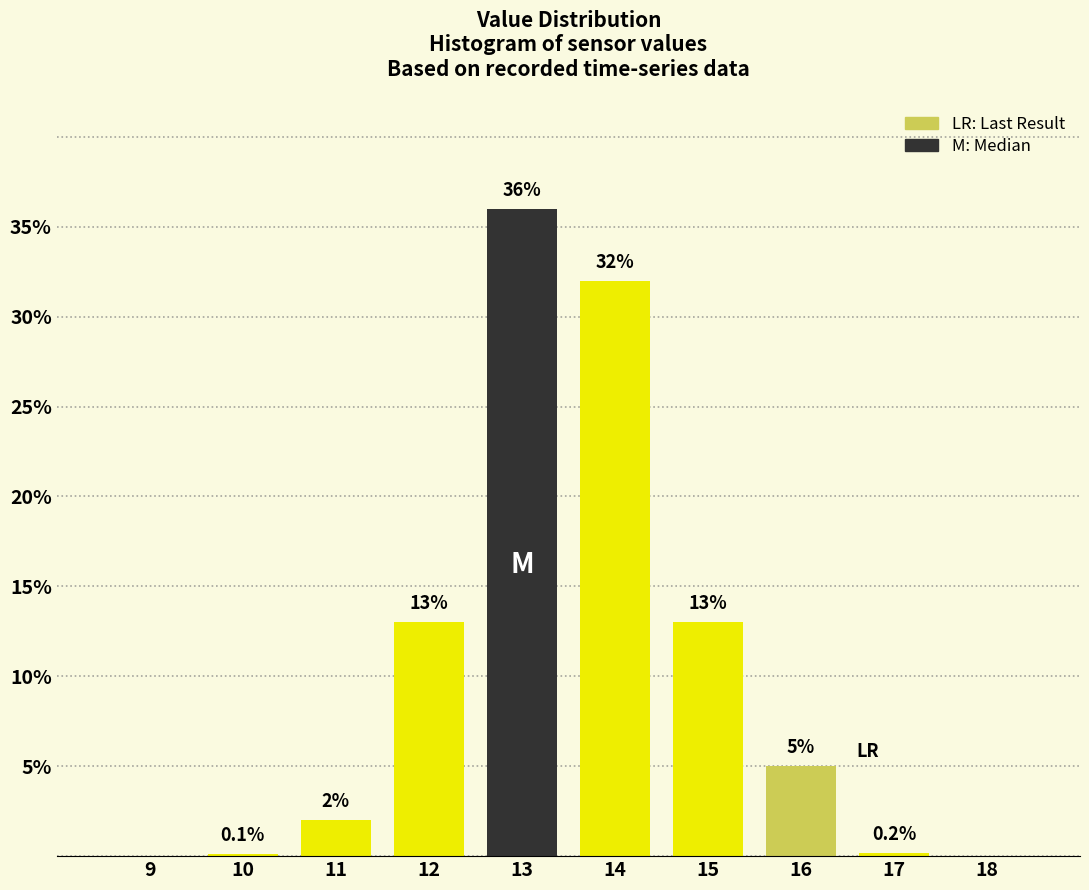

Reading left to right, extract all data points from this chart.

9=0.0	10=0.1	11=2.0	12=13.0	13=36.0	14=32.0	15=13.0	16=5.0	17=0.2	18=0.0